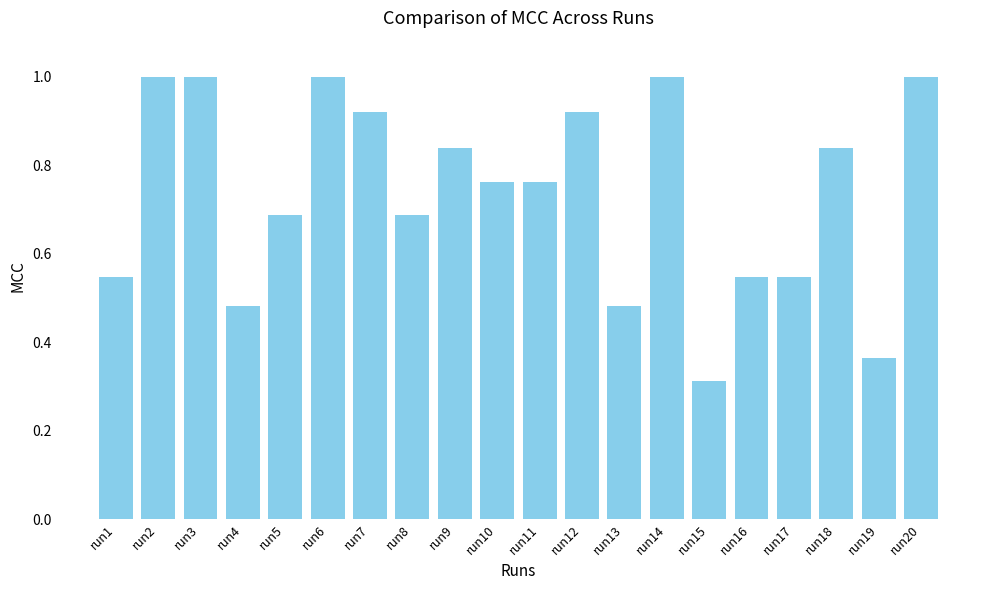

What is the difference between the second highest and second lowest values?

0.6